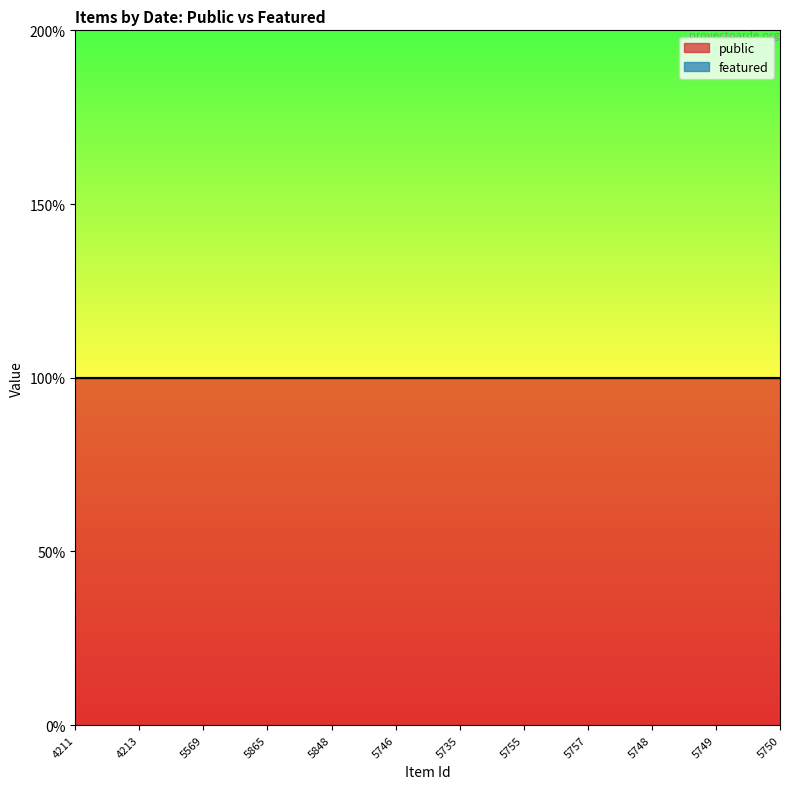

Is the value of public at 5746 greater than the value of featured at 5750?

Yes